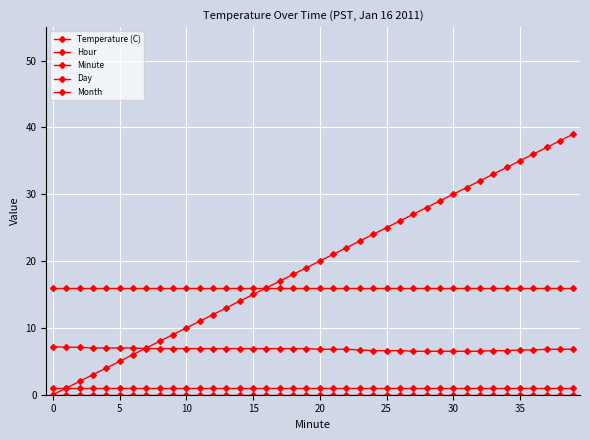

How many distinct data groups are displayed?

5